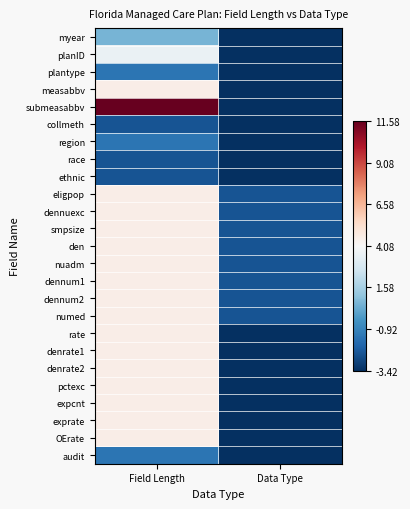

What is the greatest value displayed?

11.6